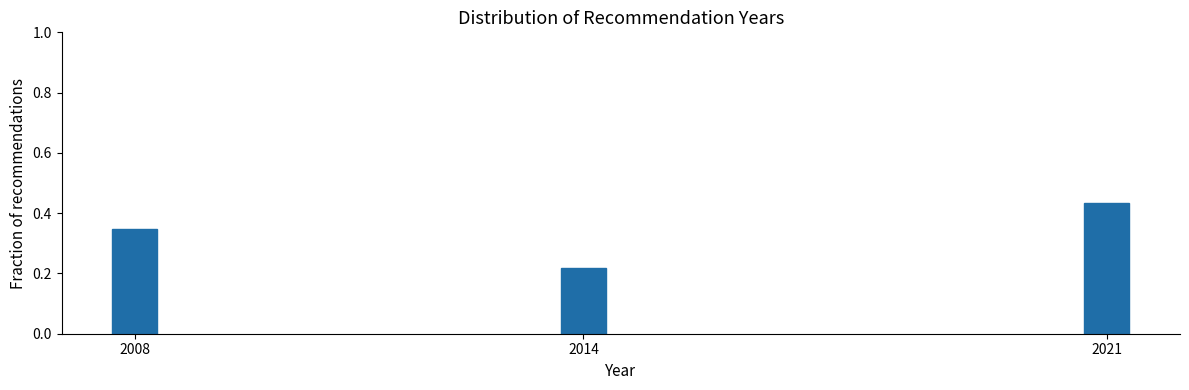

Which has a higher value, 2008 or 2014?

2008